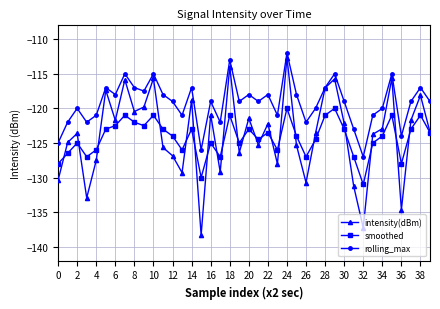

In rolling_max, how many points are lower than both neighbors (excluding endpoints)?

12